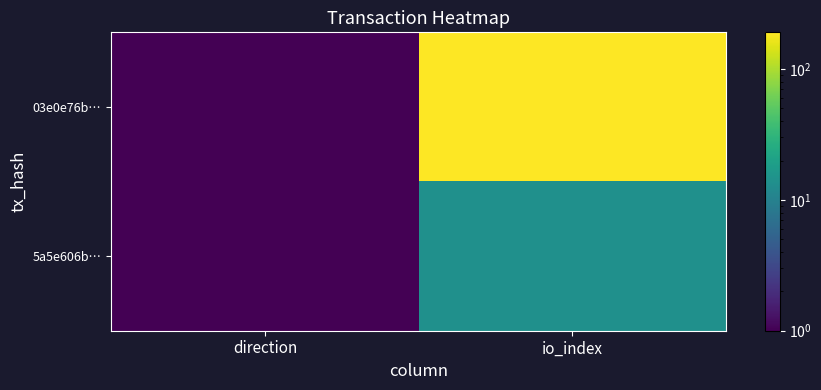

Which has a higher value, direction or io_index?

io_index